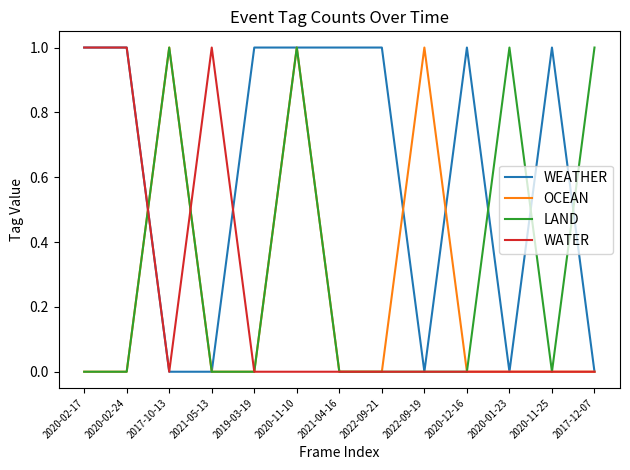

Where do WATER and LAND first cross each other?

2020-02-24 and 2017-10-13